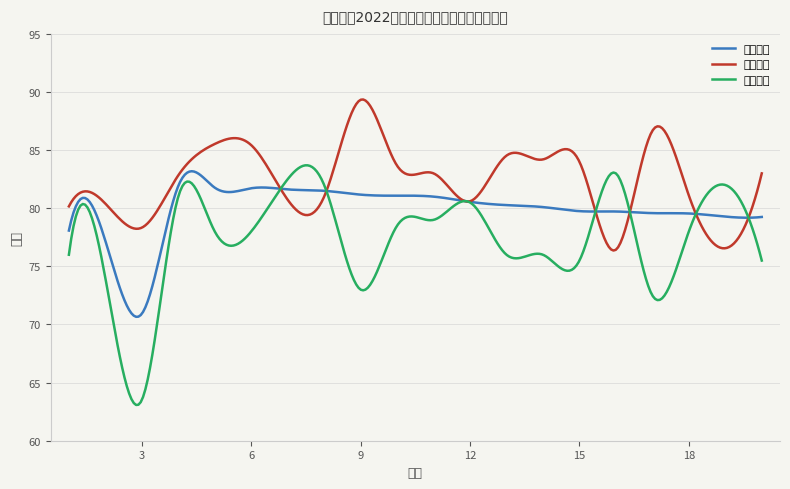

Rank the series by their average value, from highest to lowest.

面试成绩, 综合成绩, 笔试成绩